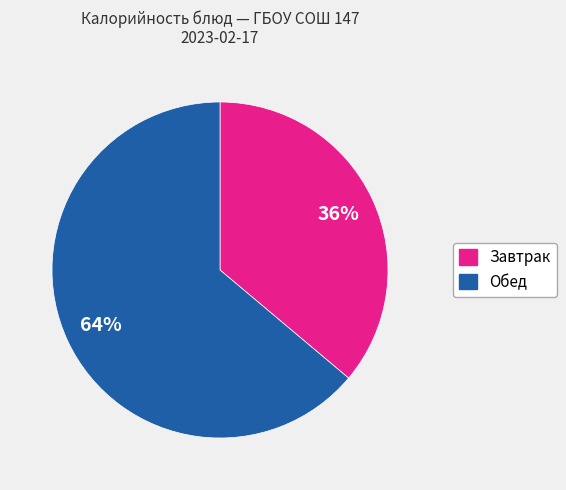

To the nearest percent, what is the difference between the largest and smallest slice percentages?

28%